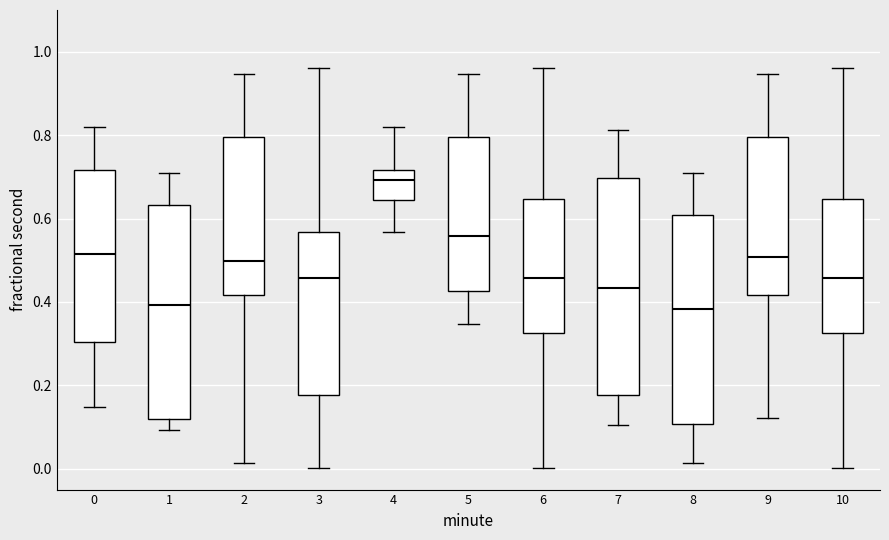

Which box has the highest median line?

4